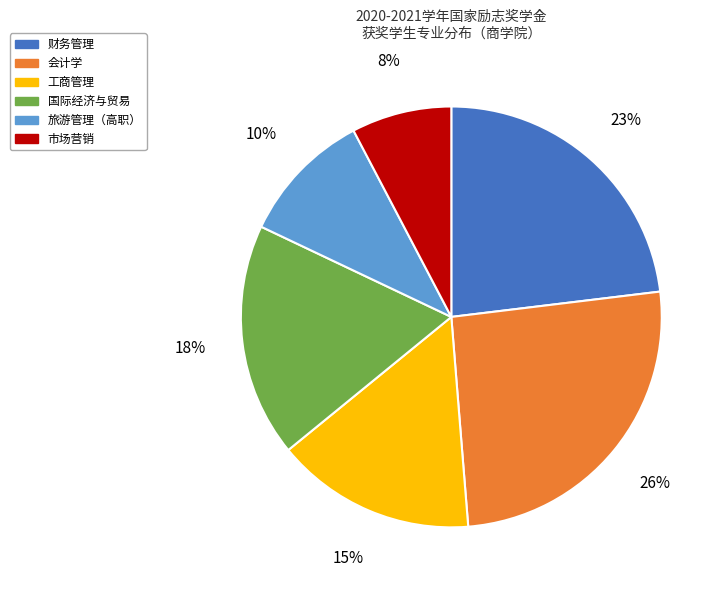

Is the sum of 旅游管理（高职） and 工商管理 greater than half?

No